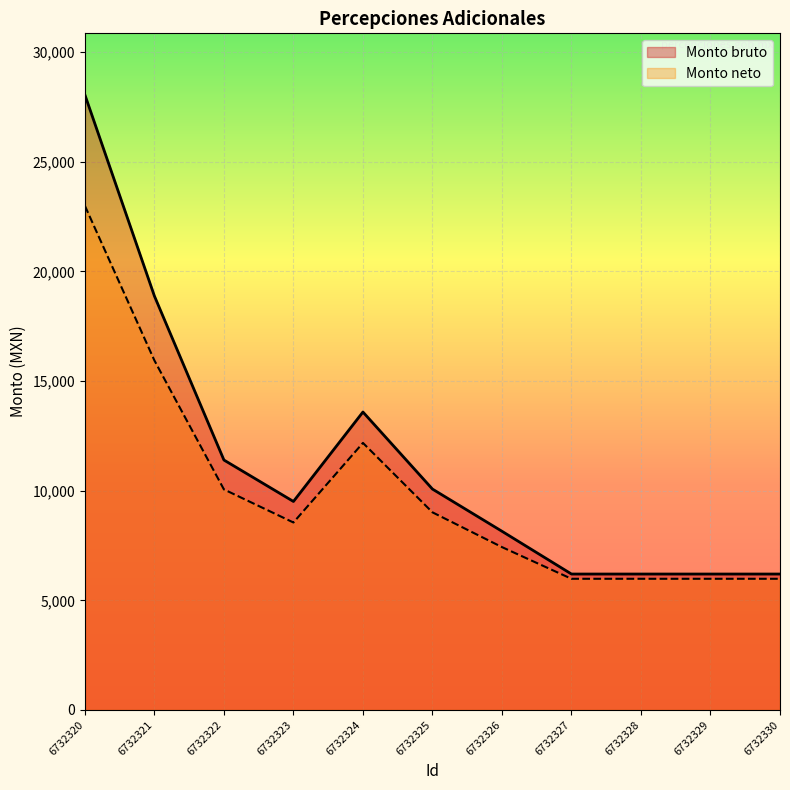

What are all the series names shown in the legend?

Monto bruto, Monto neto